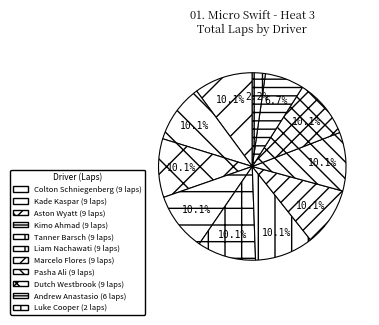

How many slices are in this pie chart?

11